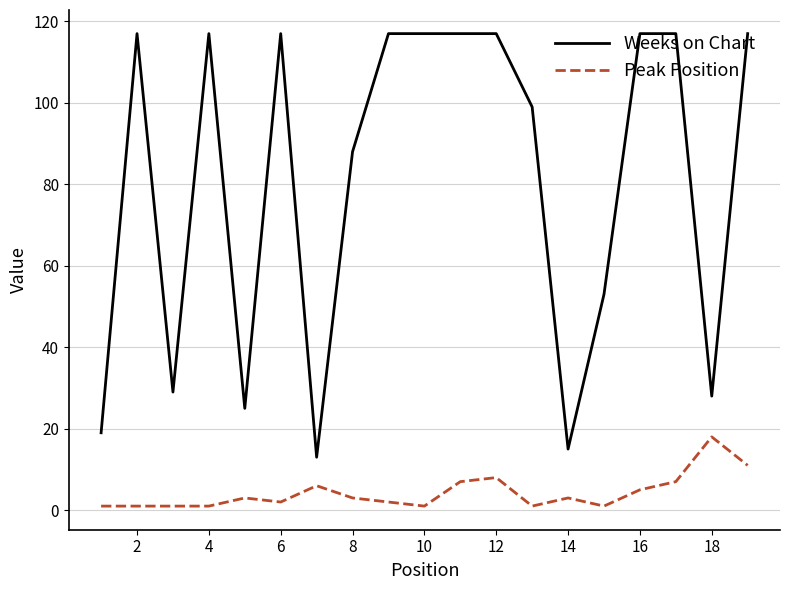

Which series has the widest spread of values?

Weeks on Chart